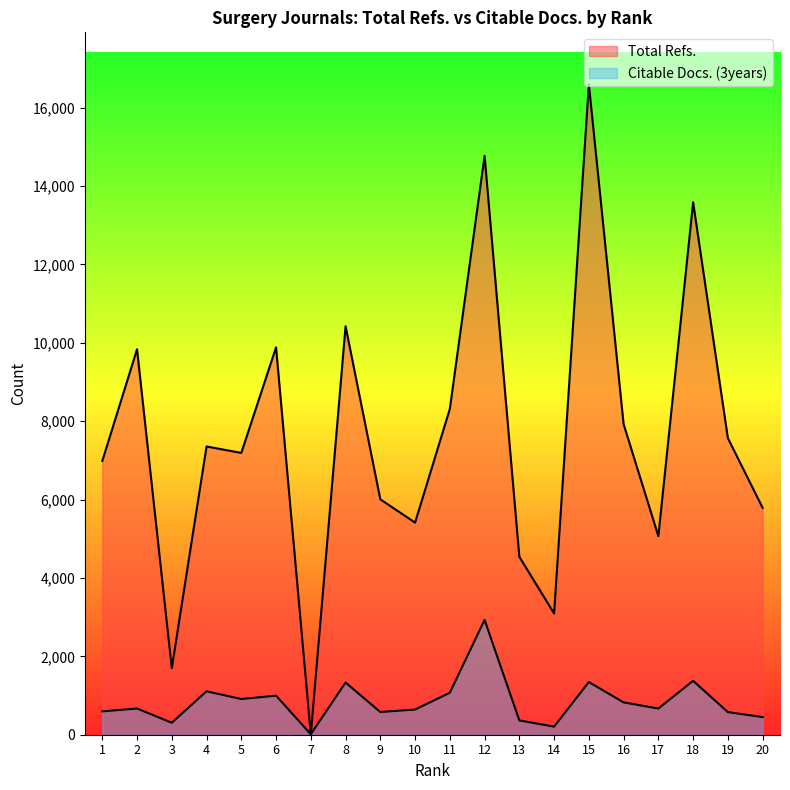

Reading left to right, transcribe all the data shown in this chart.

Total Refs.: 1=6984	2=9835	3=1699	4=7354	5=7190	6=9883	7=0	8=10422	9=6006	10=5411	11=8312	12=14769	13=4540	14=3093	15=16593	16=7923	17=5067	18=13585	19=7567	20=5789
Citable Docs. (3years): 1=596	2=669	3=305	4=1108	5=911	6=996	7=13	8=1331	9=580	10=642	11=1071	12=2929	13=365	14=206	15=1344	16=825	17=668	18=1375	19=577	20=450